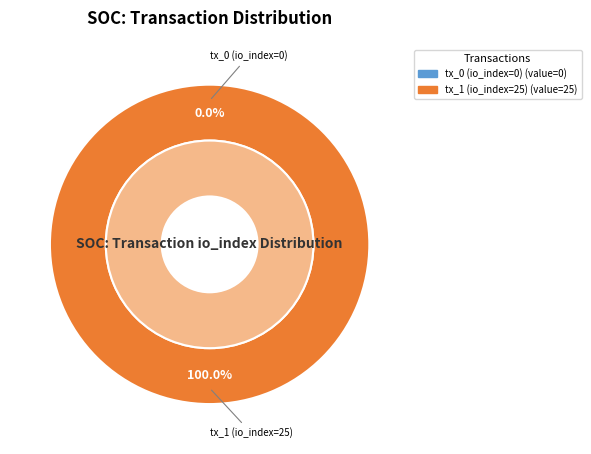

Which category accounts for the majority?

tx_1 (io_index=25)